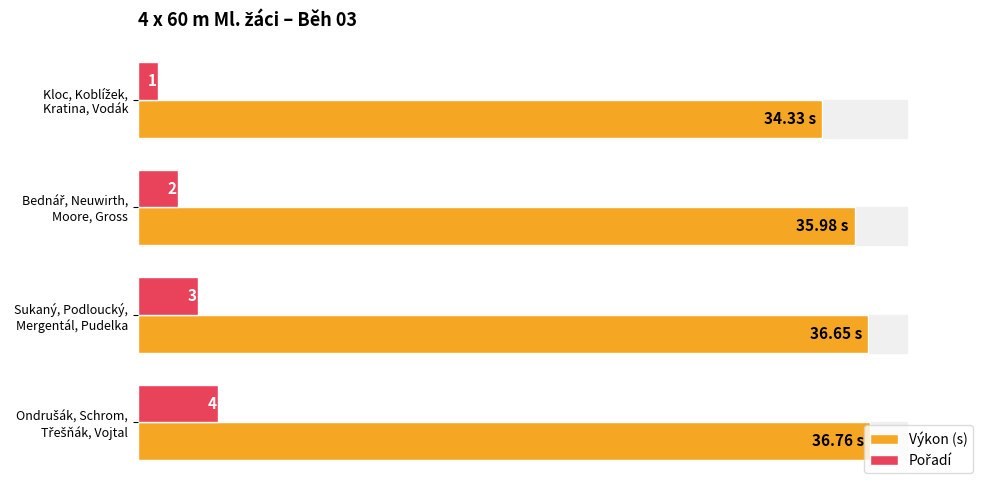

Which series has the largest total across all categories?

Výkon (s)